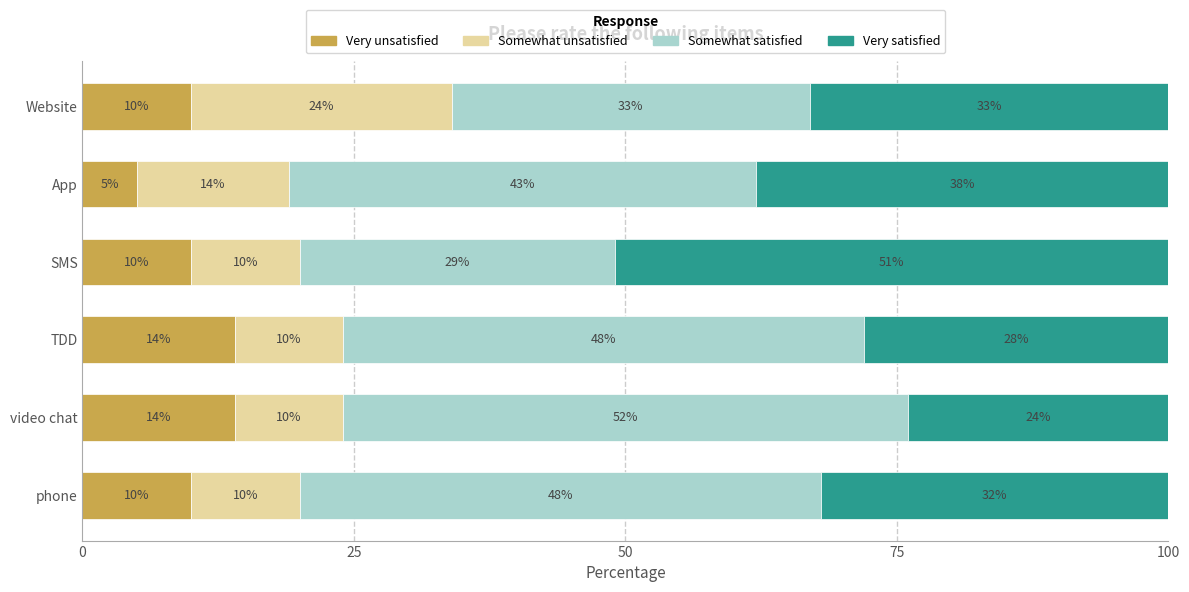

What is the lowest value of the Very unsatisfied series?

5